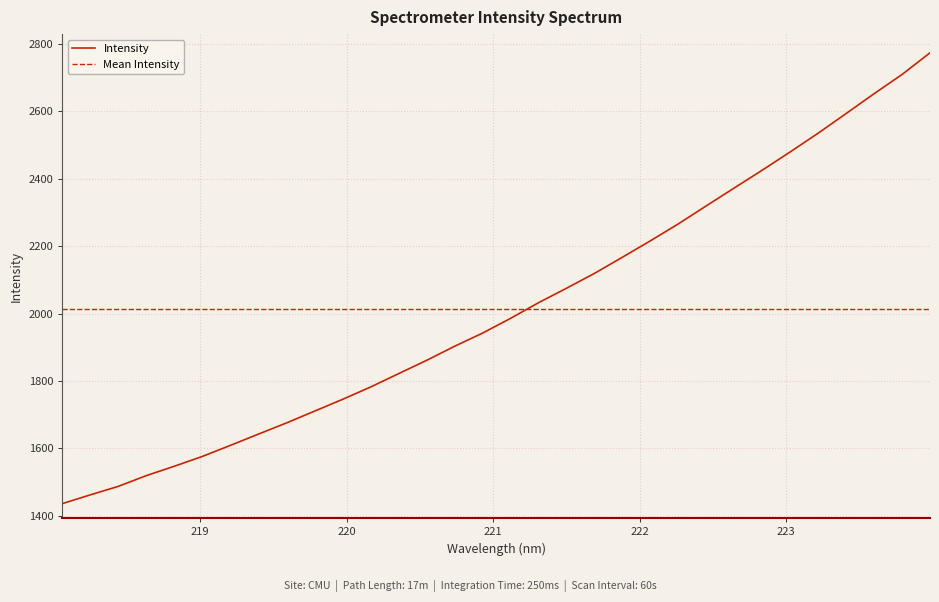

True or false: the data shows 3766.5 at 223.2172.

False